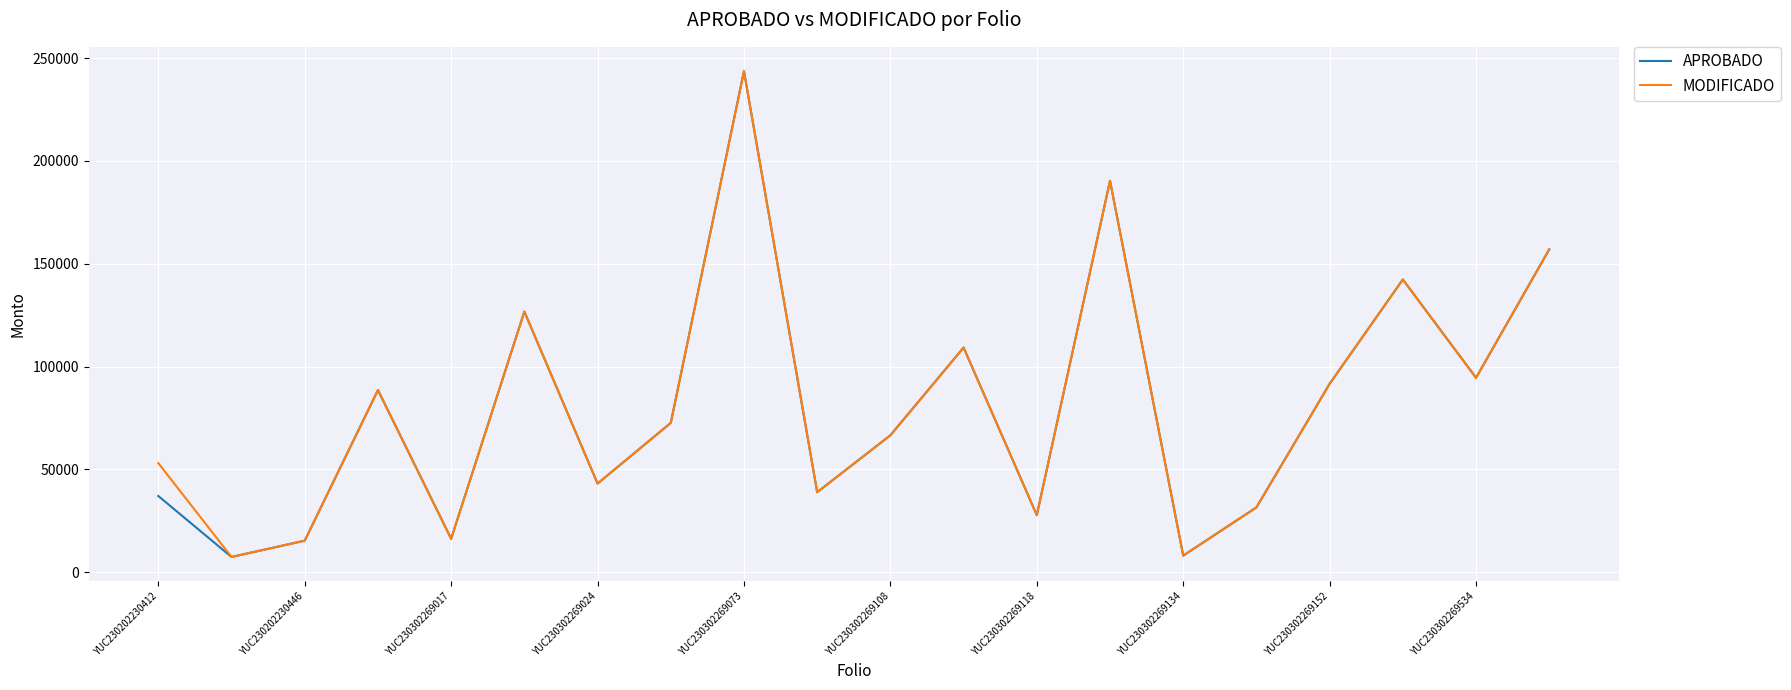

What is the smallest value displayed?

7477.1